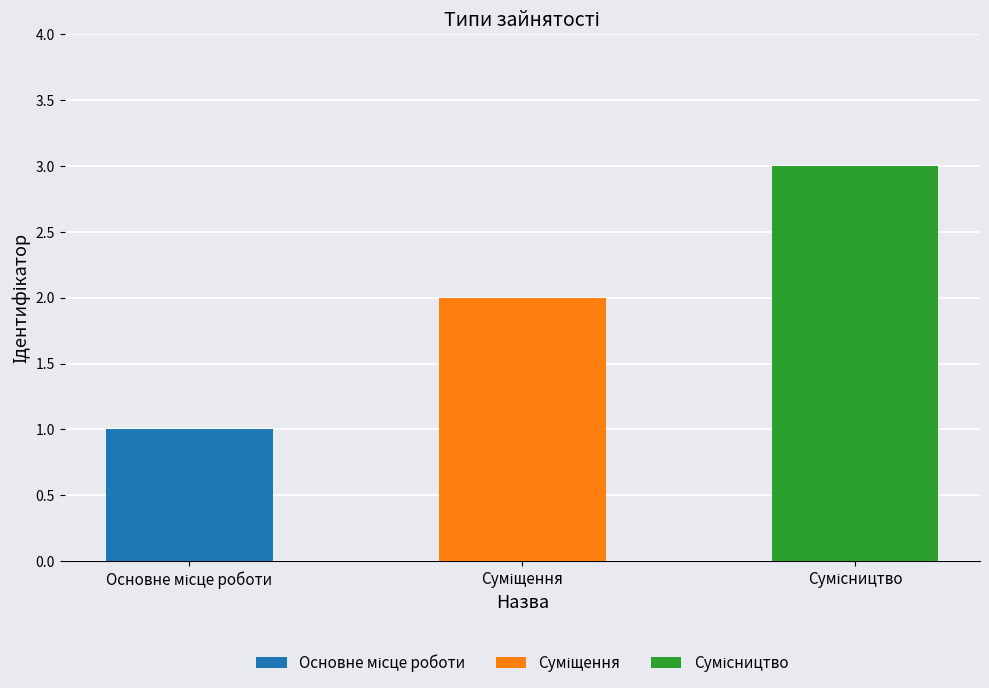

What is the difference between the second highest and minimum values?

1